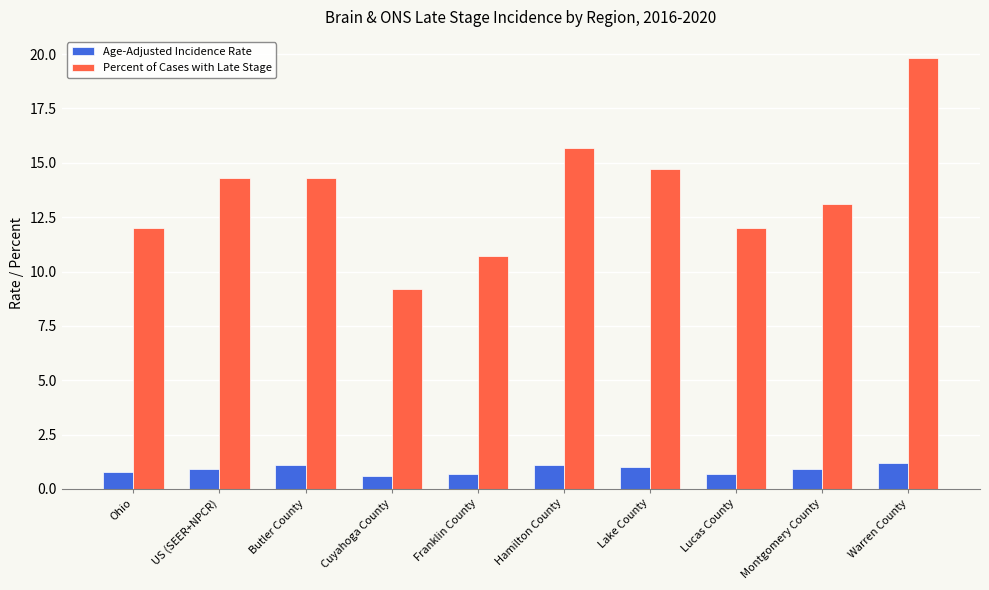

What position from the left is Warren County?

10